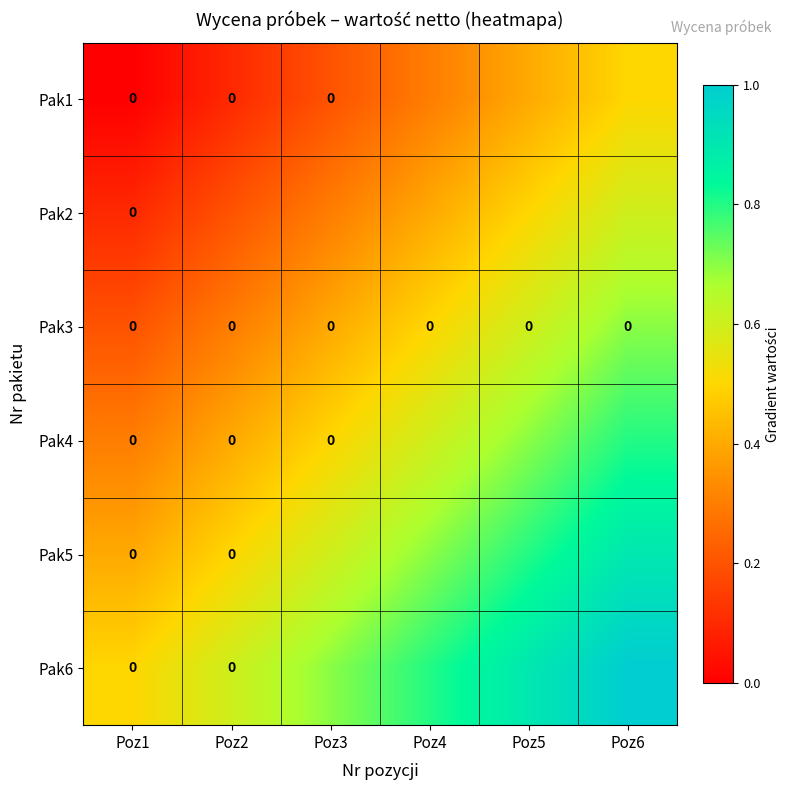

Count the Pak1 values in the range 0 to 1.

6